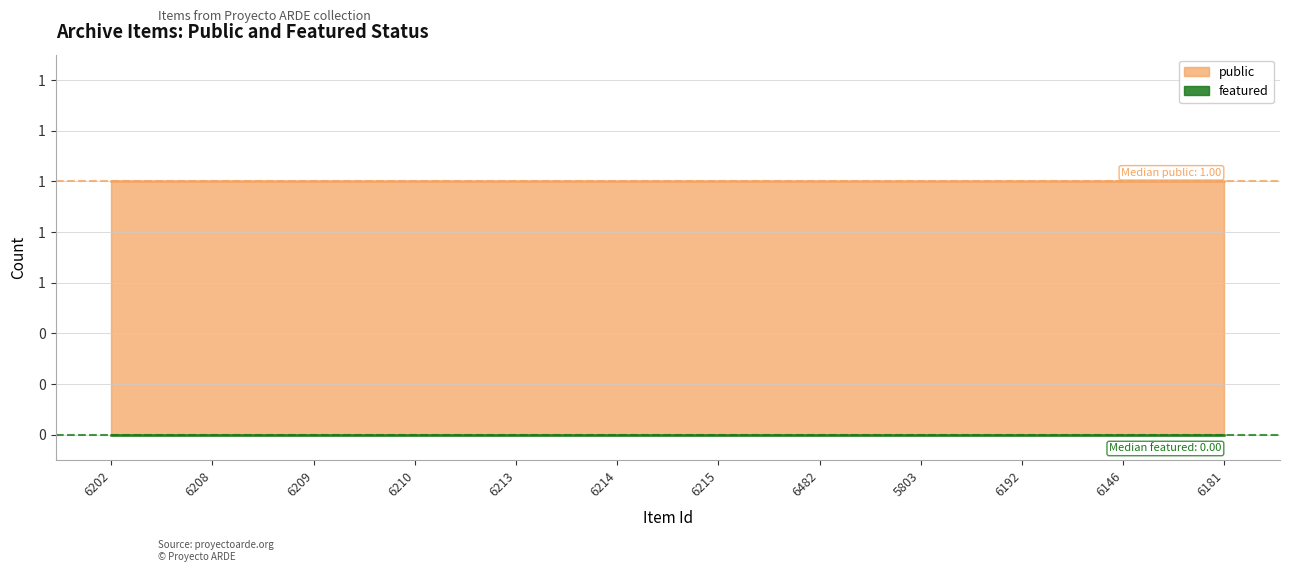

Is it true that public equals 1 at 6181?

True